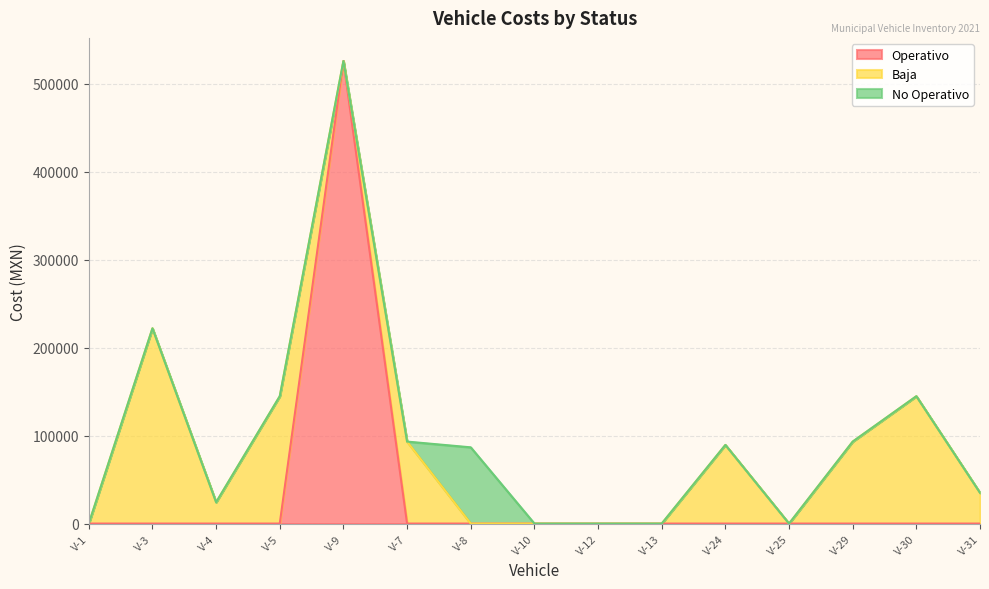

The value of Operativo at V-25 is 257340.8. True or false?

False